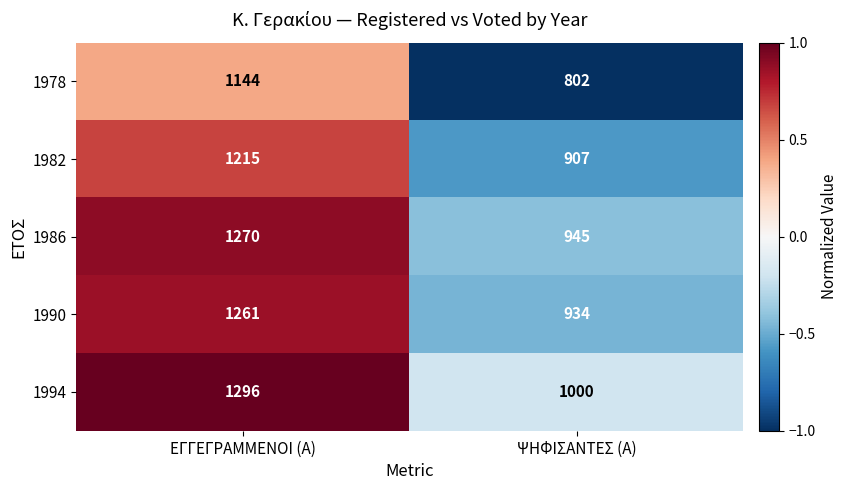

What is the total value across all series at ΕΓΓΕΓΡΑΜΜΕΝΟΙ (Α)?

6186